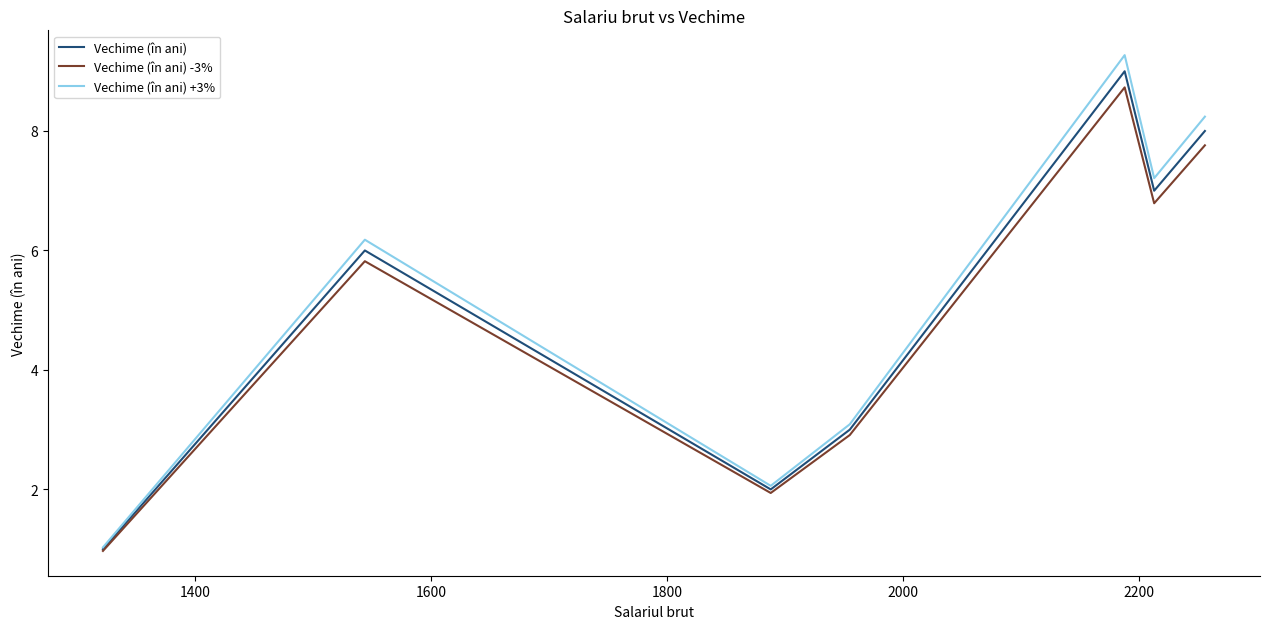

What is the greatest value displayed?

9.3